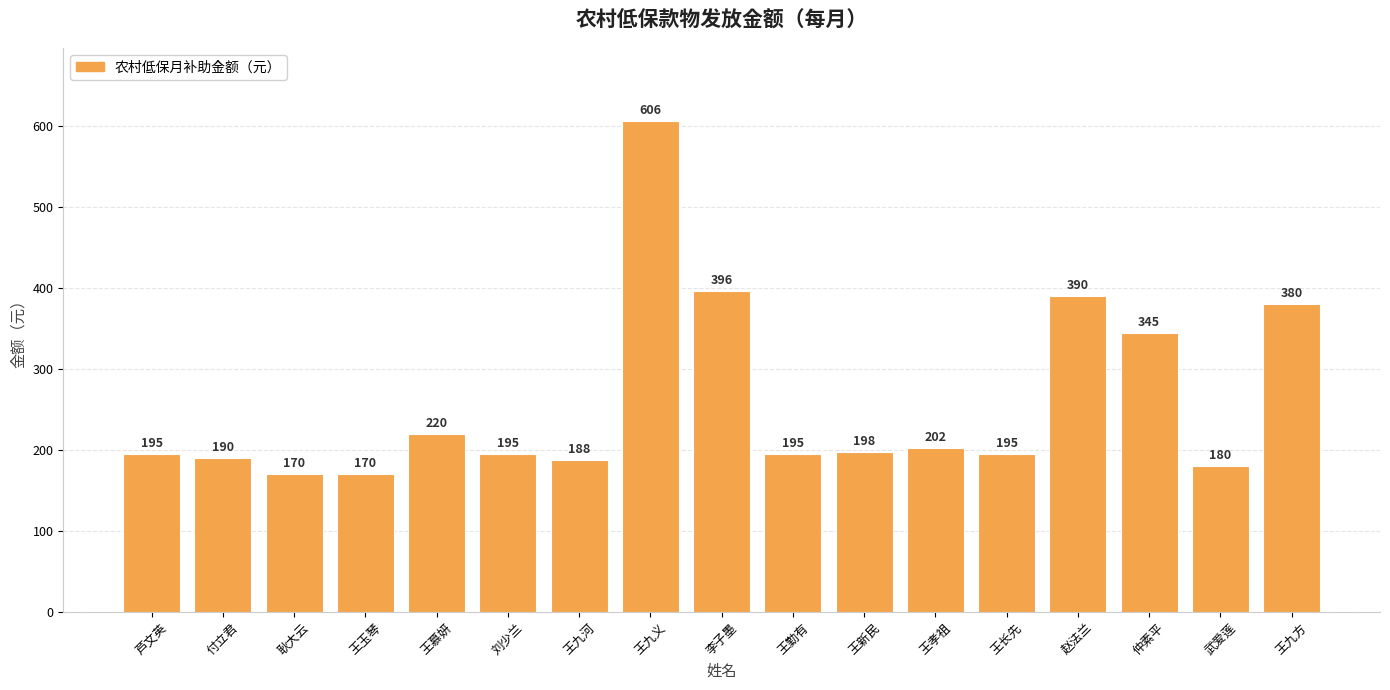

What is the difference between the maximum and minimum values?

436